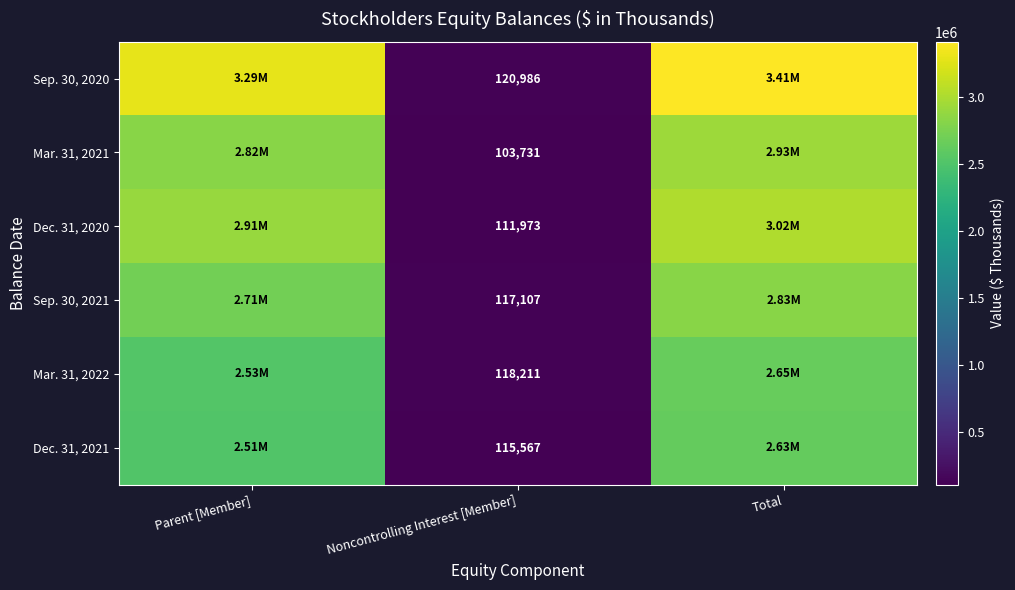

What is the difference between the highest and lowest values at Noncontrolling Interest [Member]?

17255